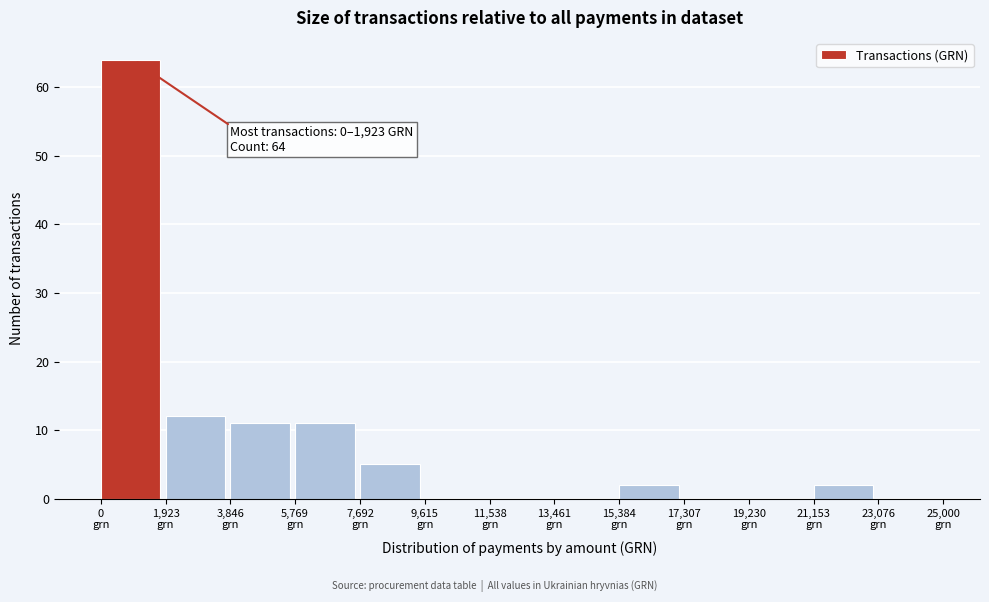

Which range on the x-axis has the tallest bar?

0 to 2000